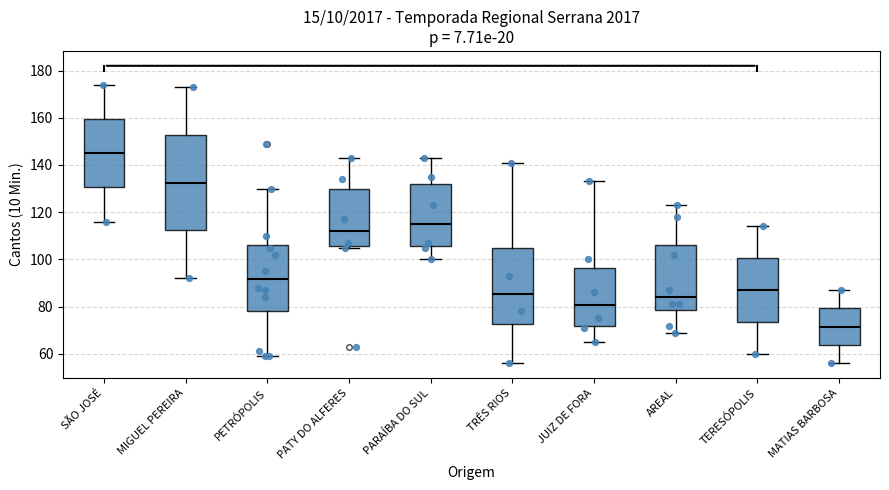

Reading left to right, transcribe this box plot: for each box, give where its median line is, the range the box spans, and where its two whiskers end, as read against the y-axis. The values are not printed on the chart, so give them approximately, as read against the axis.

SÃO JOSÉ: median 146, box 130 to 160, whiskers 116 to 174
MIGUEL PEREIRA: median 132, box 112 to 152, whiskers 92 to 174
PETRÓPOLIS: median 92, box 78 to 106, whiskers 60 to 130
PATY DO ALFERES: median 112, box 106 to 130, whiskers 106 to 144
PARAÍBA DO SUL: median 116, box 106 to 132, whiskers 100 to 144
TRÊS RIOS: median 86, box 72 to 106, whiskers 56 to 142
JUIZ DE FORA: median 80, box 72 to 96, whiskers 66 to 134
AREAL: median 84, box 78 to 106, whiskers 70 to 124
TERESÓPOLIS: median 88, box 74 to 100, whiskers 60 to 114
MATIAS BARBOSA: median 72, box 64 to 80, whiskers 56 to 88